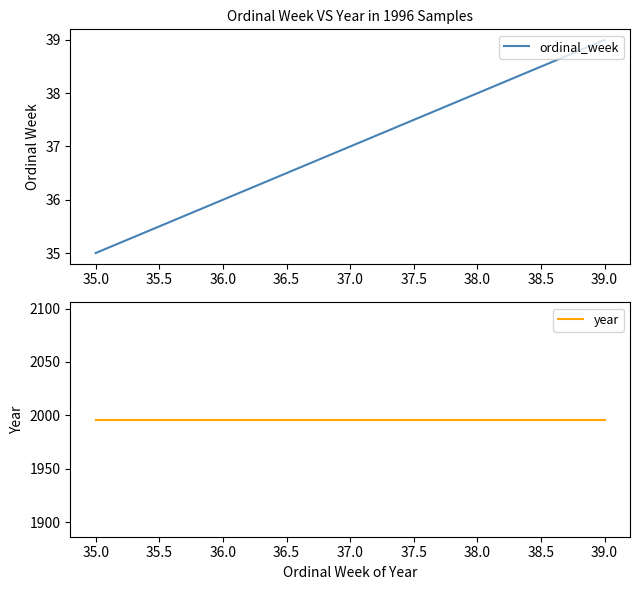

What is the value of the ordinal_week point at the 3rd from the left?

37